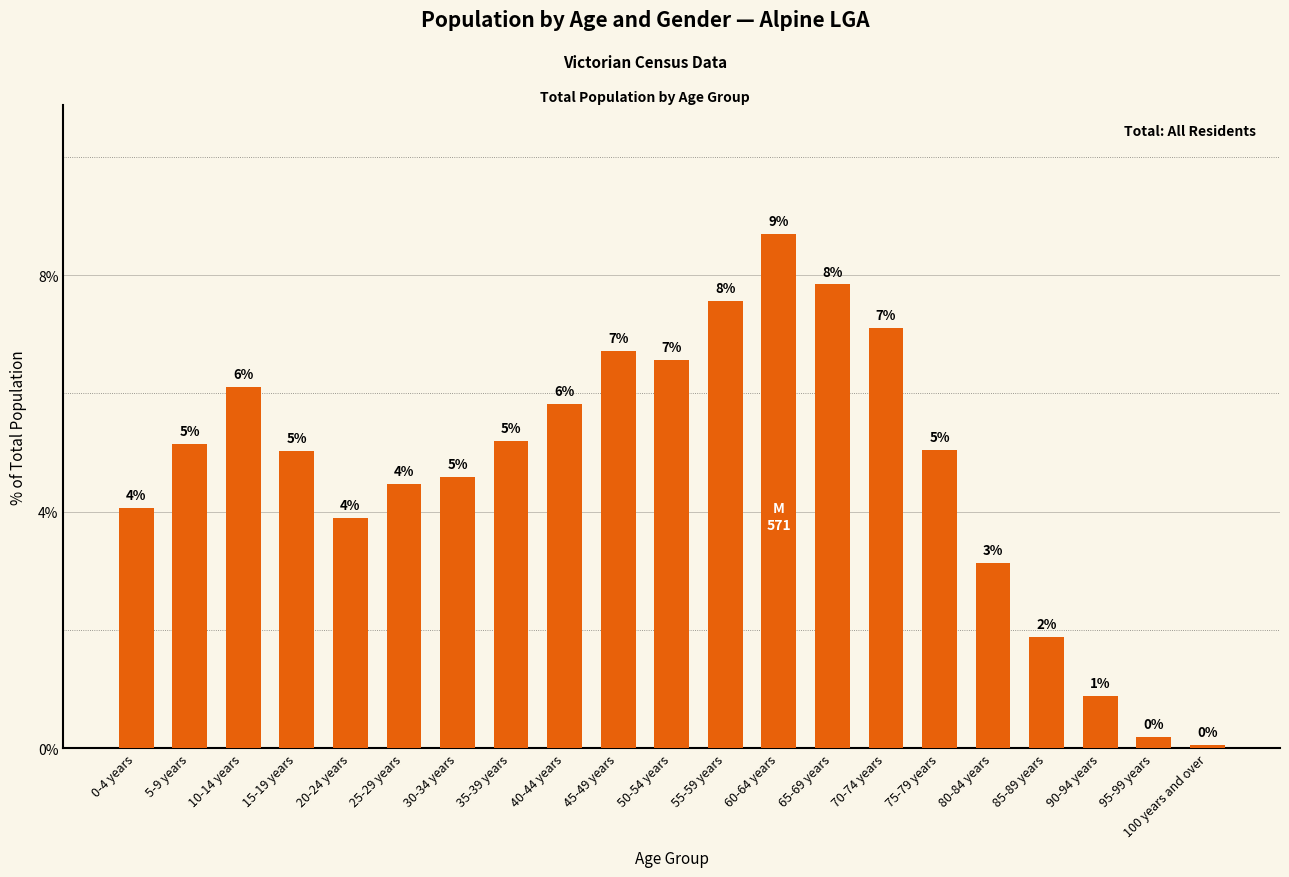

Reading left to right, extract all data points from this chart.

4.1	5.1	6.1	5.0	3.9	4.5	4.6	5.2	5.8	6.7	6.6	7.6	8.7	7.8	7.1	5.0	3.1	1.9	0.9	0.2	0.1